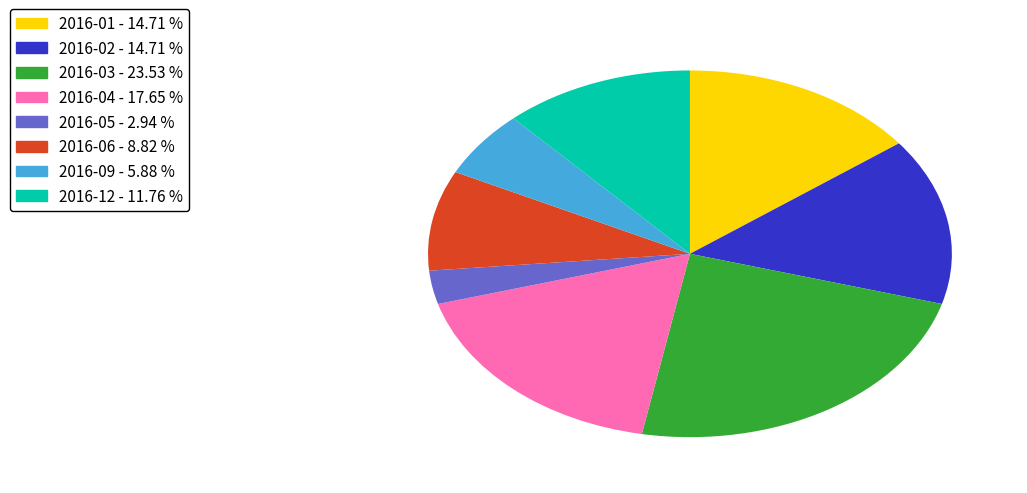

Is there a majority slice in this chart?

No